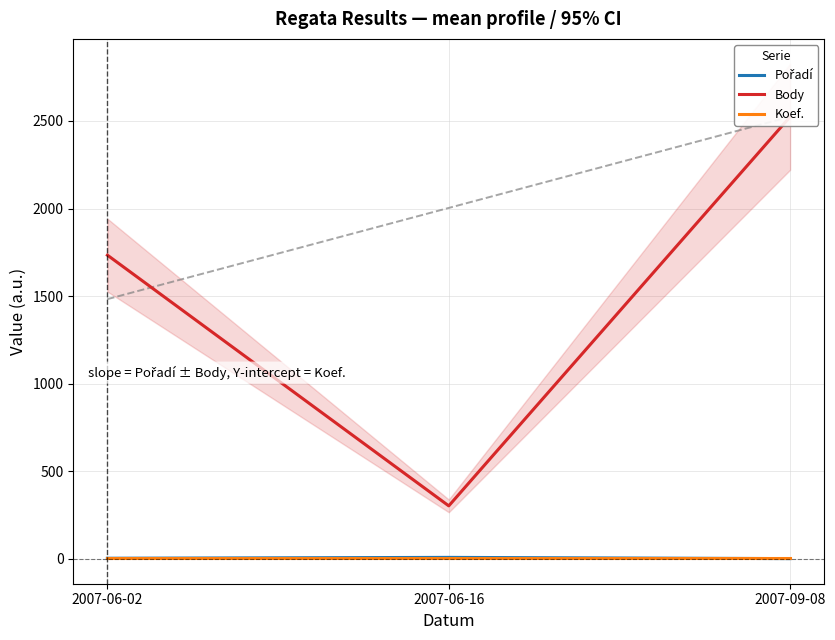

The Body series shows 303 at 2007-06-16. True or false?

True